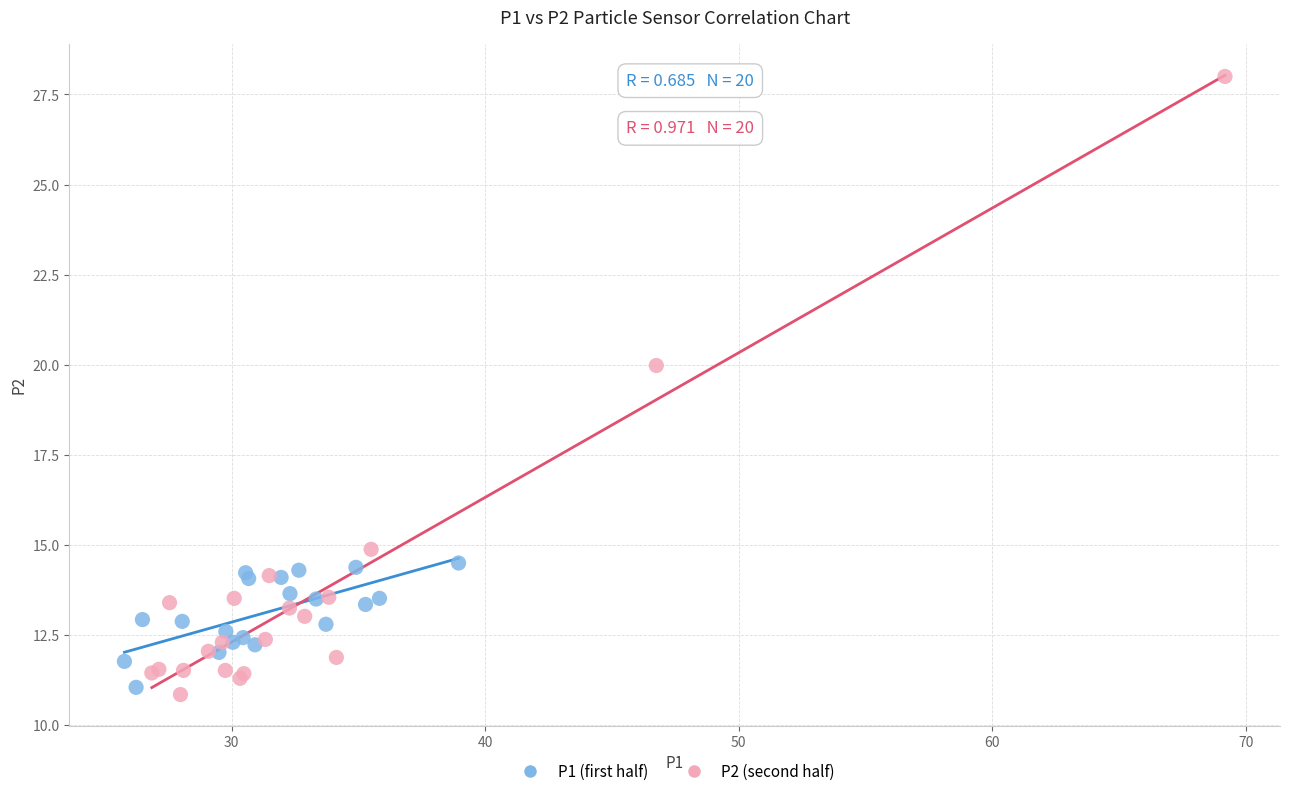

Which series reaches the maximum Y coordinate?

P2 (second half)